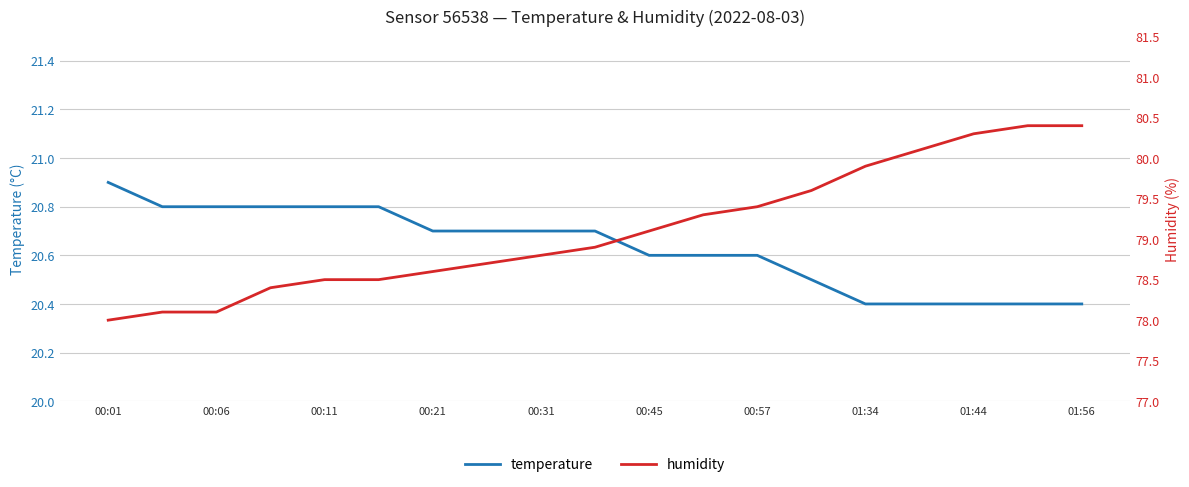

True or false: humidity has a value of 56.3 at 17.

False